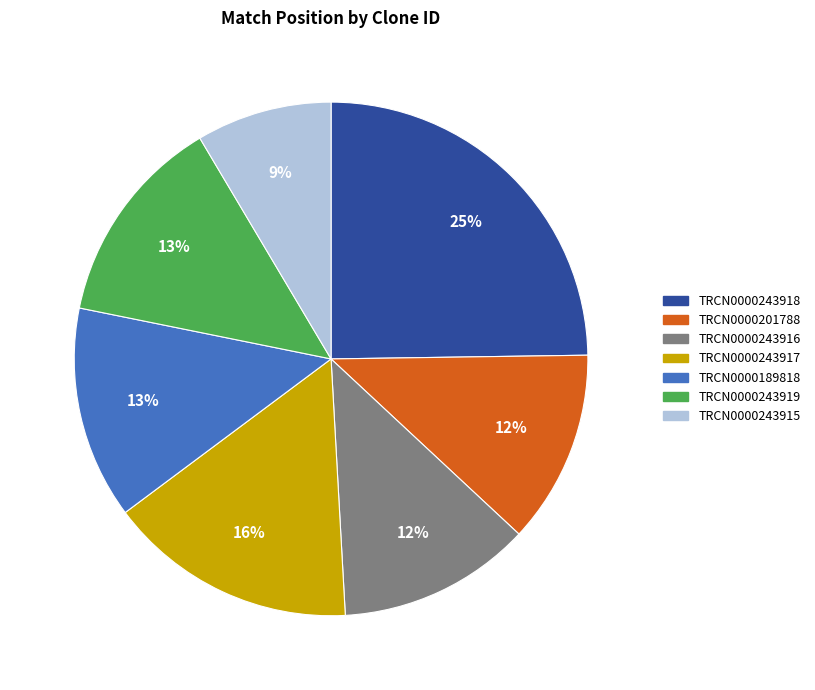

Is it true that TRCN0000243916 is 12% of the pie?

True